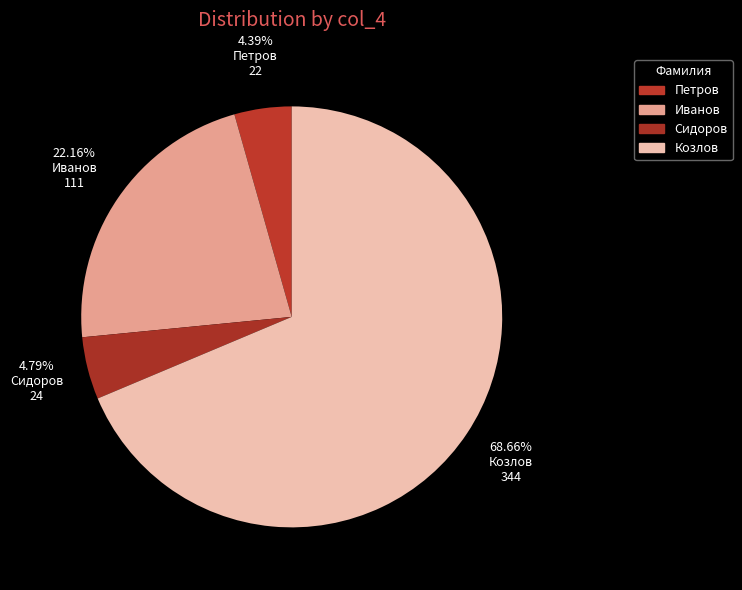

Count the number of slices in the pie.

4